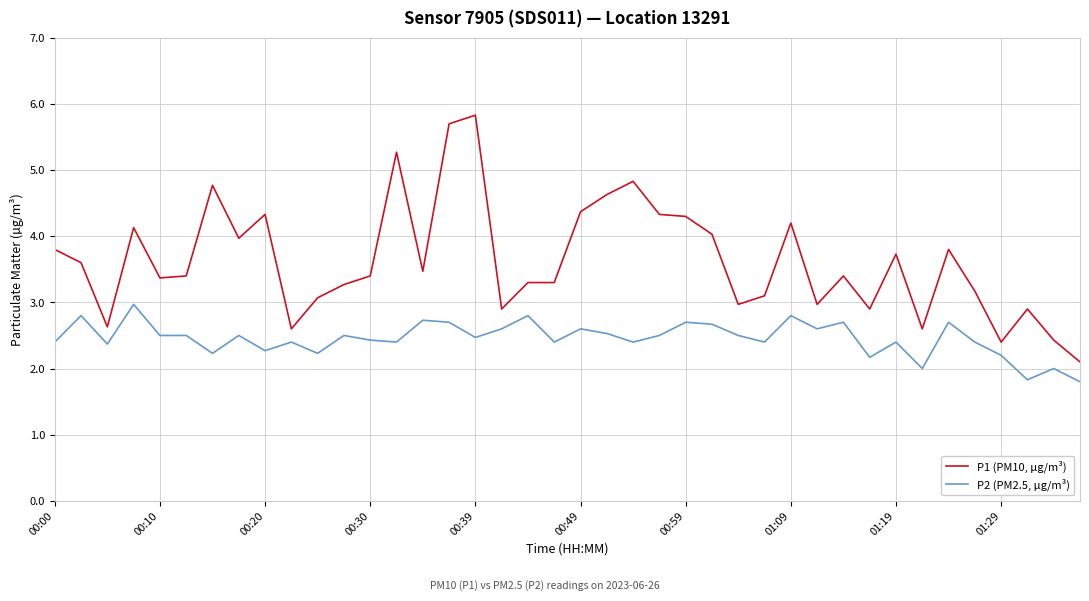

What is the difference between the second highest and minimum values in the P1 (PM10, µg/m³) series?

3.6